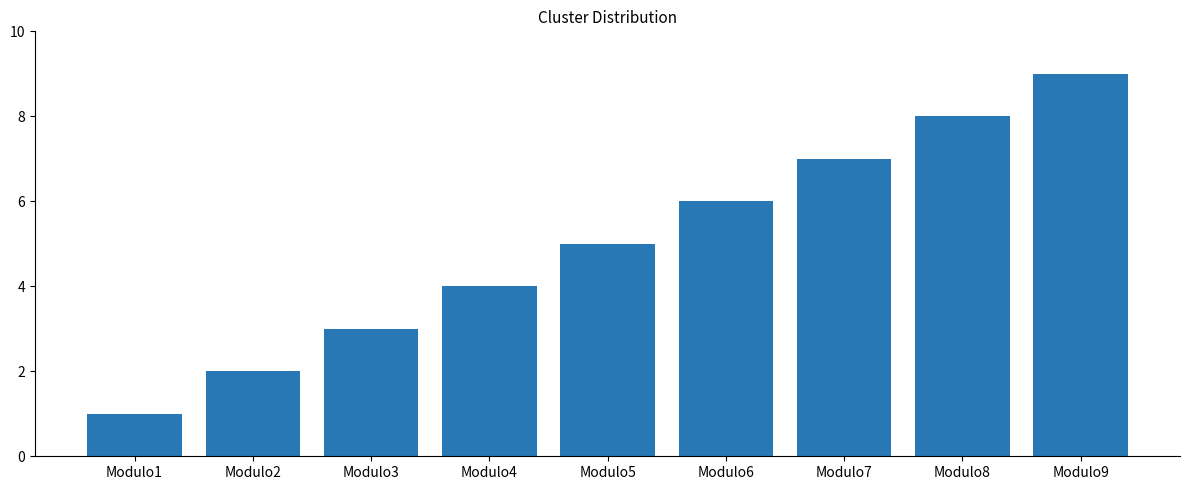

What is the average value?

5